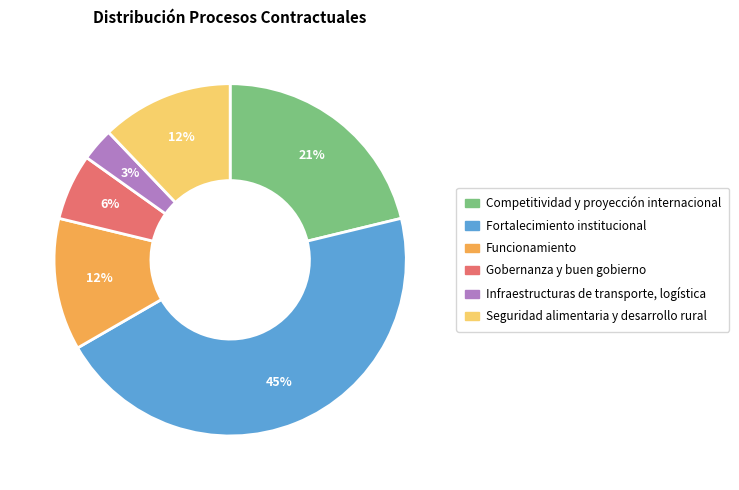

Which category has the biggest portion of the pie?

Fortalecimiento institucional